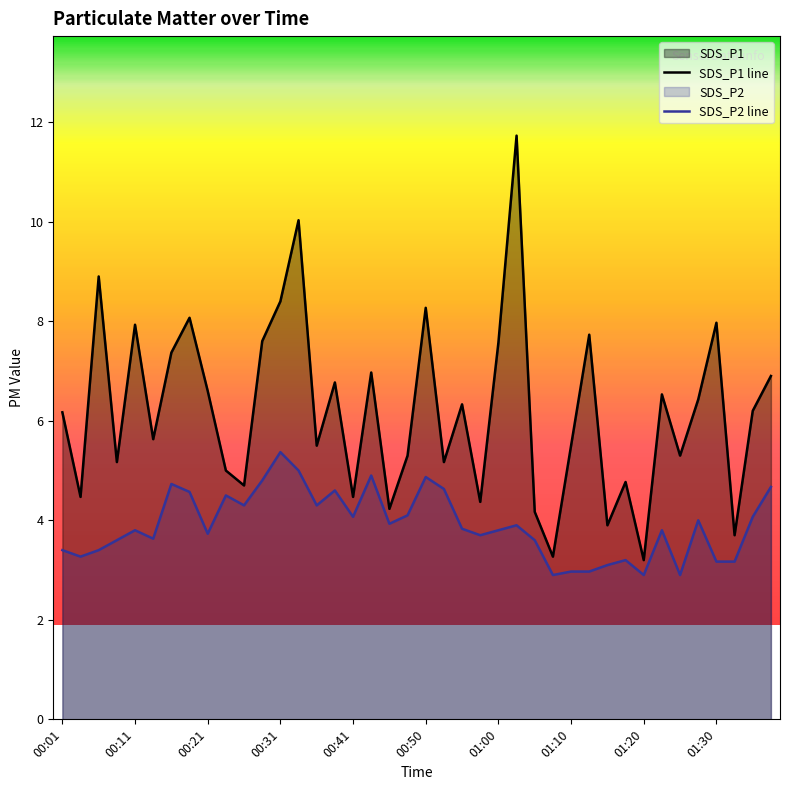

True or false: SDS_P2 line and SDS_P1 line intersect in this chart.

False